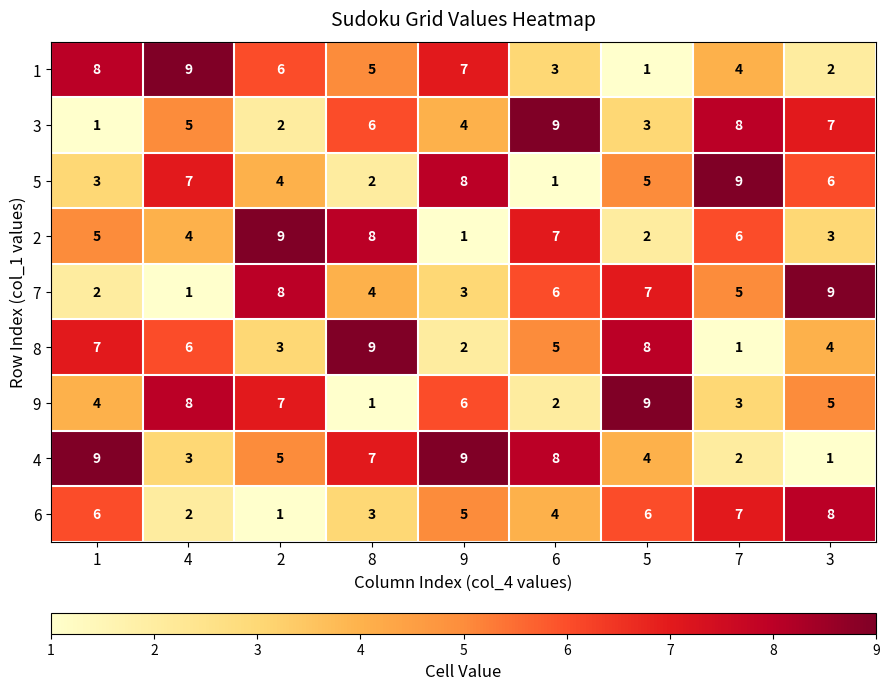

What is the sum of all 5 values?

45